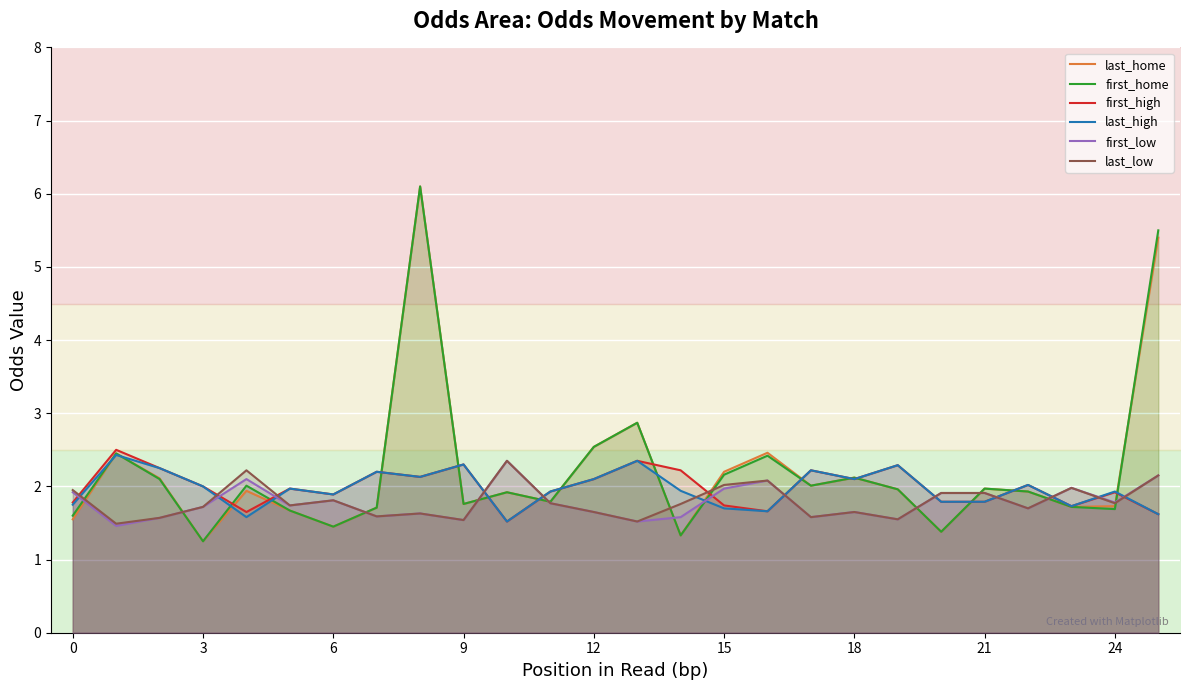

At which category does first_home reach its first local valley?

3